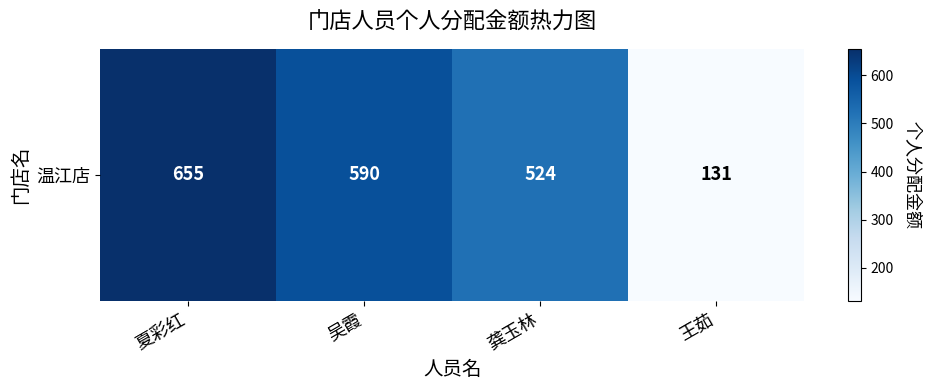

What is the minimum value shown in the chart?

131